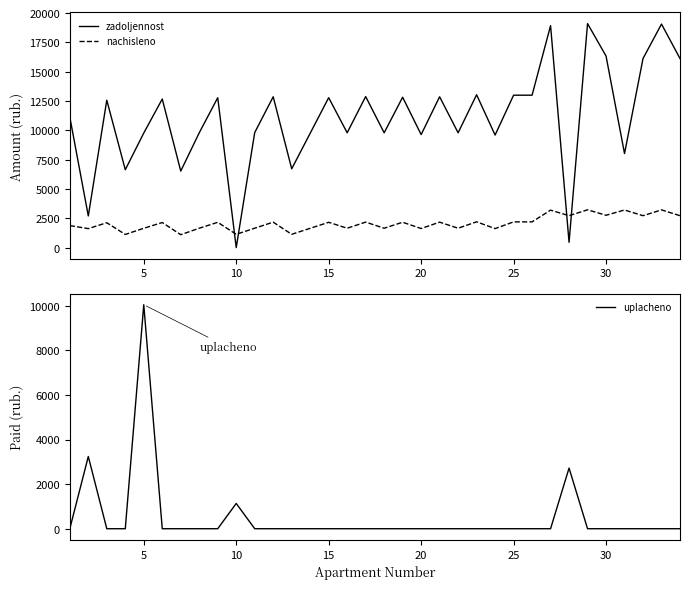

After their last crossing, which series has the higher values: nachisleno or zadoljennost?

zadoljennost